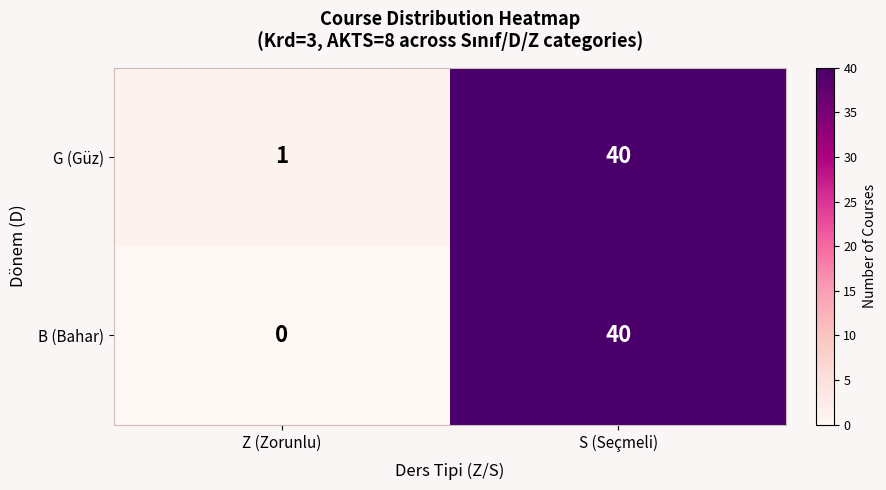

What is the difference between the highest and lowest values at Z (Zorunlu)?

1